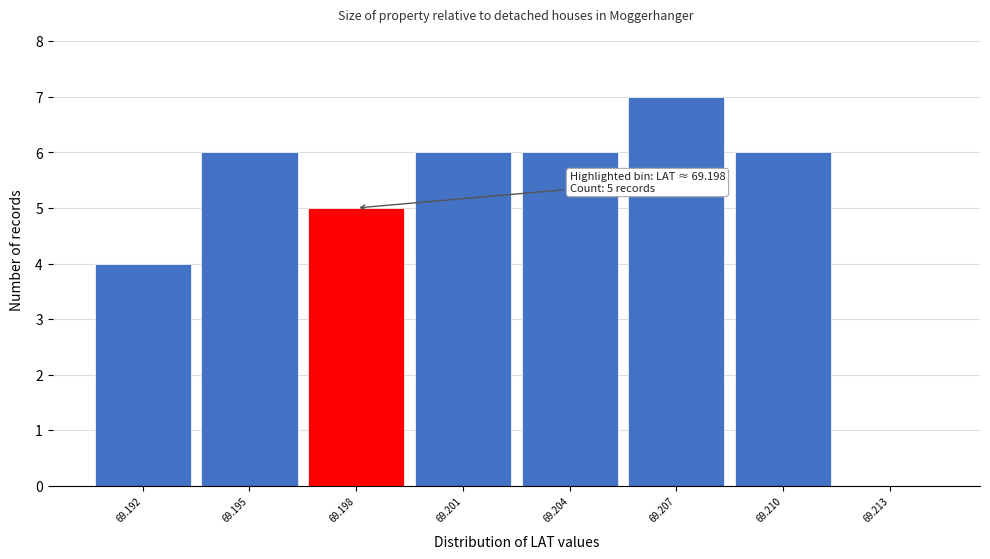

Reading left to right, list all the values displayed in this chart.

69.192=4	69.195=6	69.198=5	69.201=6	69.204=6	69.207=7	69.210=6	69.213=0